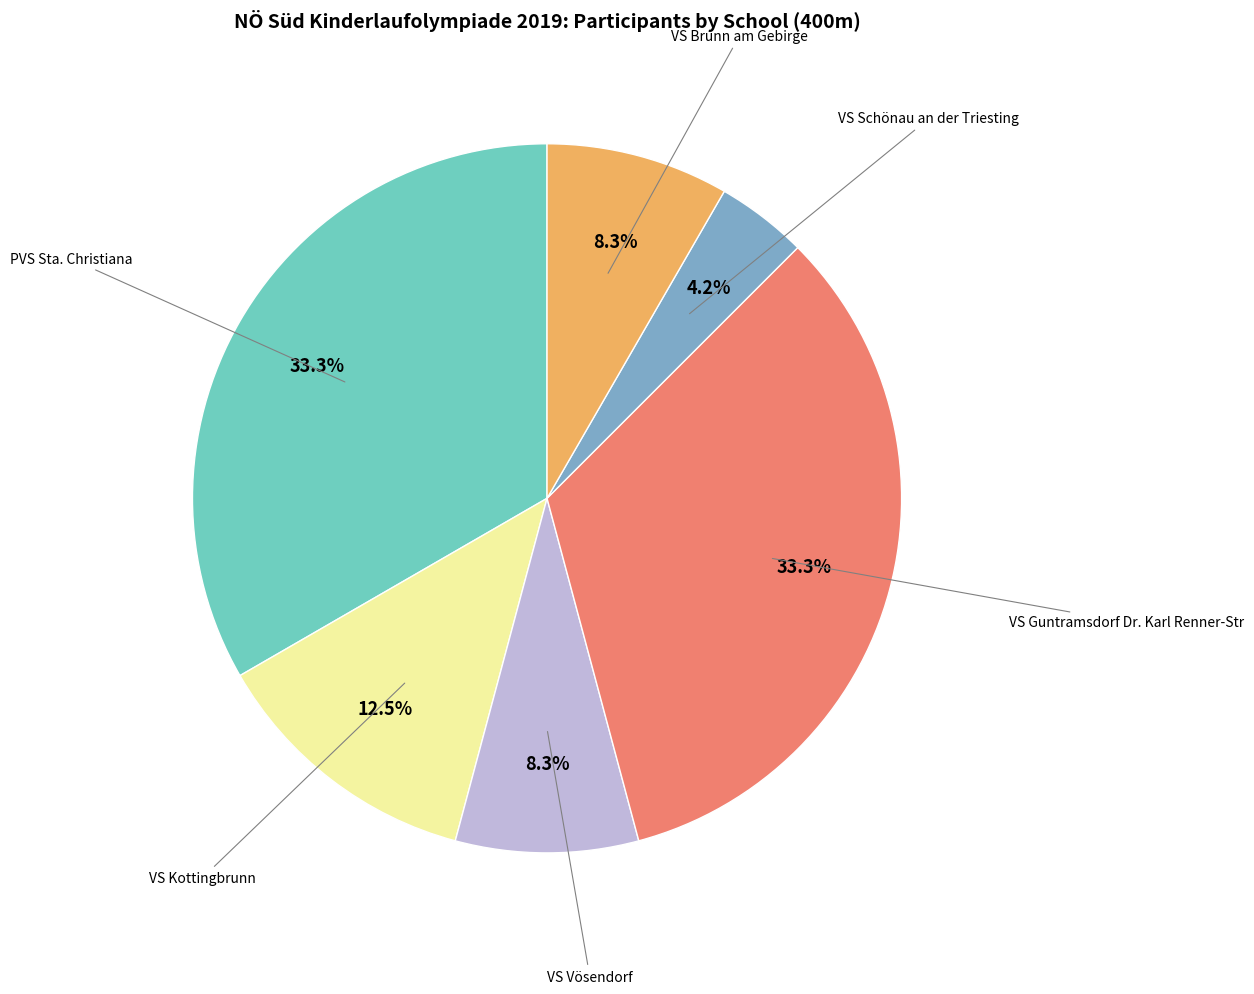

Is there any slice that represents more than half of the pie?

No